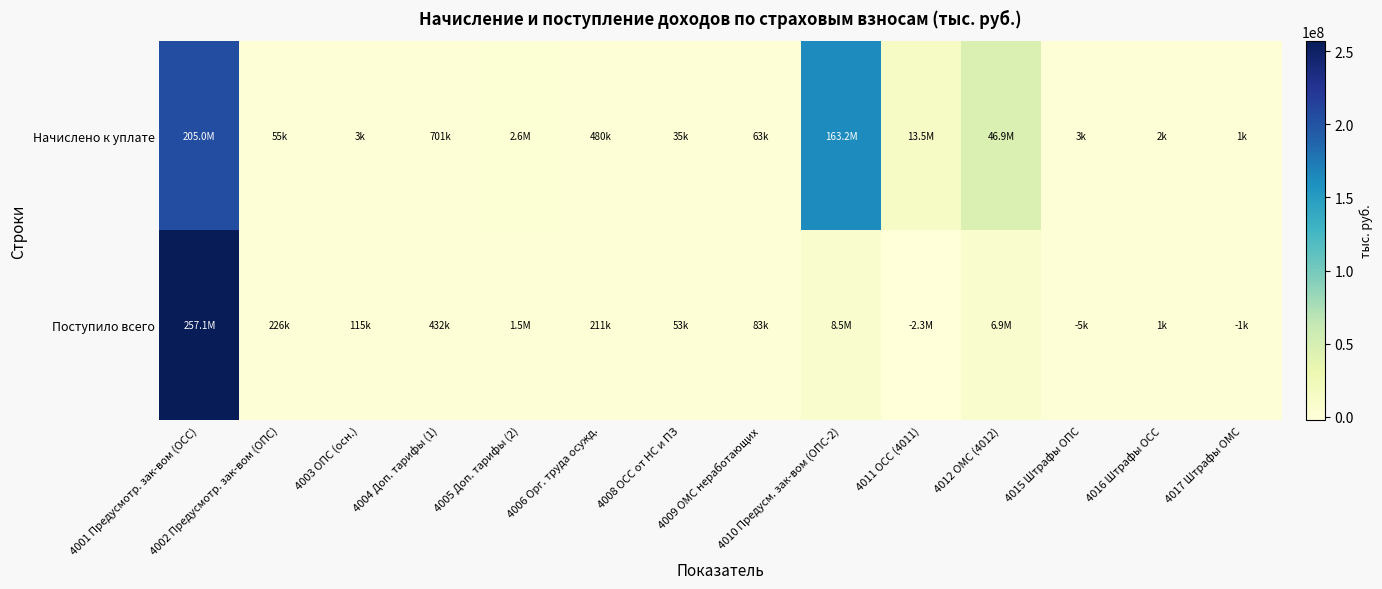

Between 4002 Предусмотр. зак-вом (ОПС) and 4005 Доп. тарифы (2), which is larger?

4005 Доп. тарифы (2)